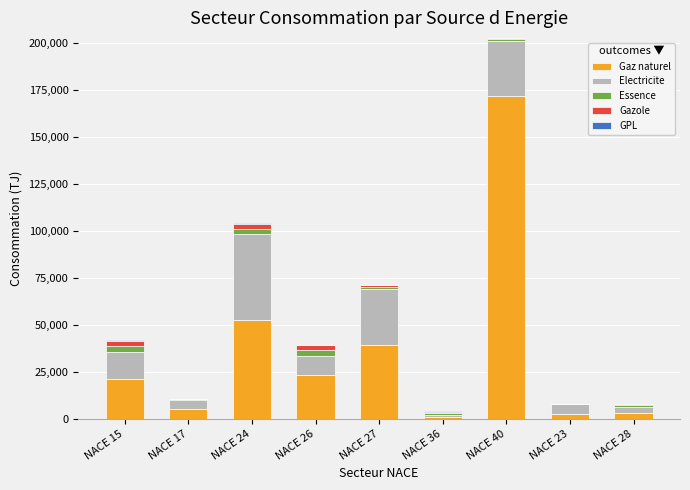

What is the sum of all Gaz naturel values?

319351.4